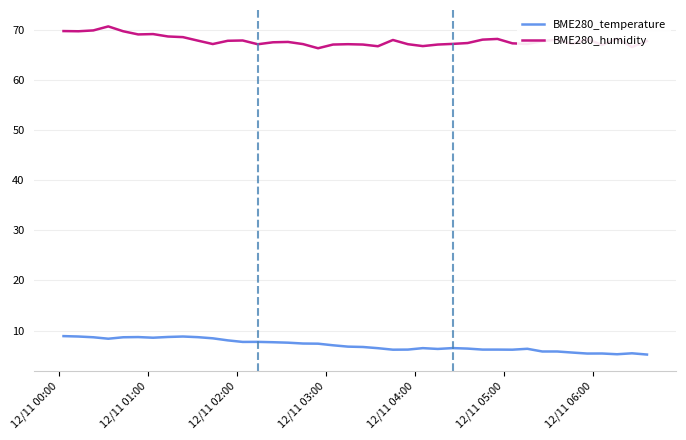

List the series in order of their peak value, highest first.

BME280_humidity, BME280_temperature